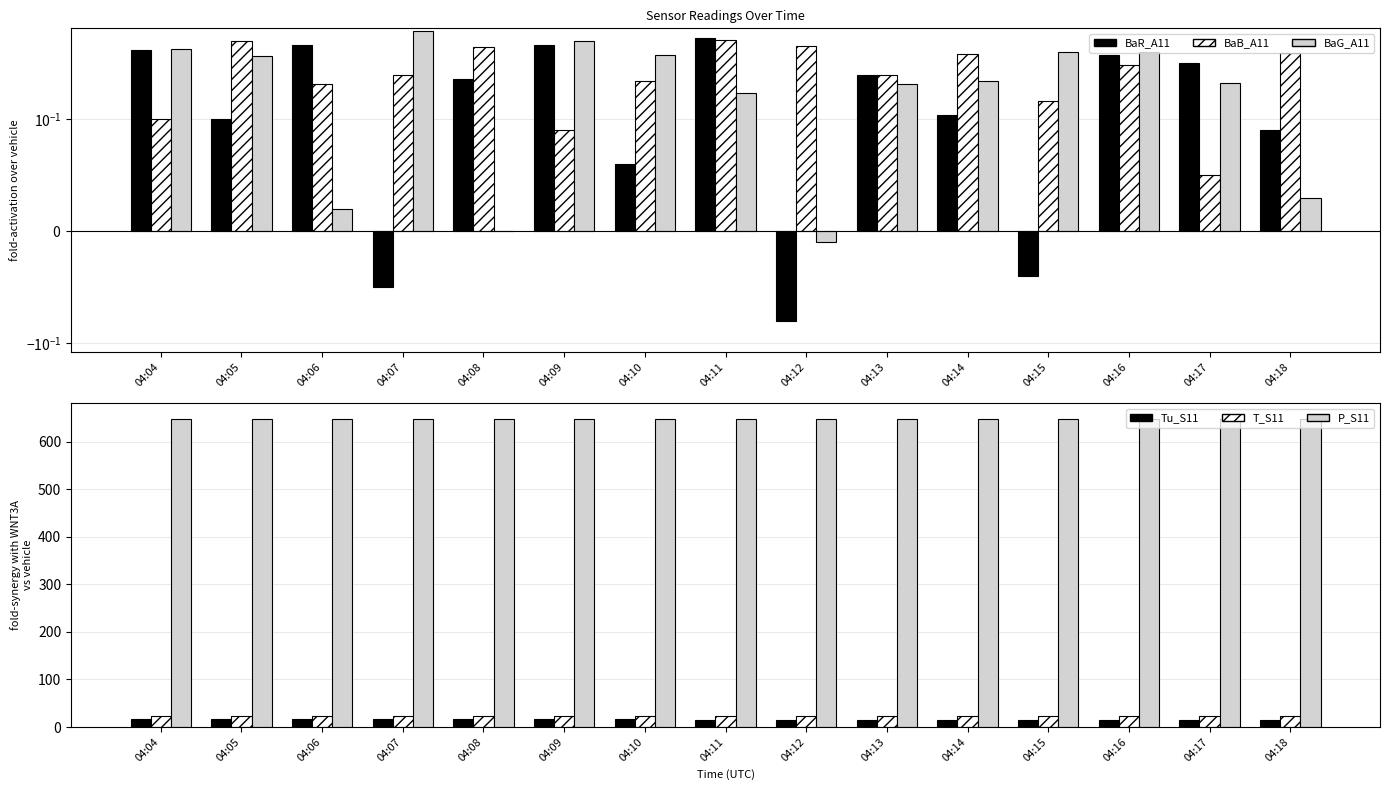

At how many categories does at least one series exceed 381?

15